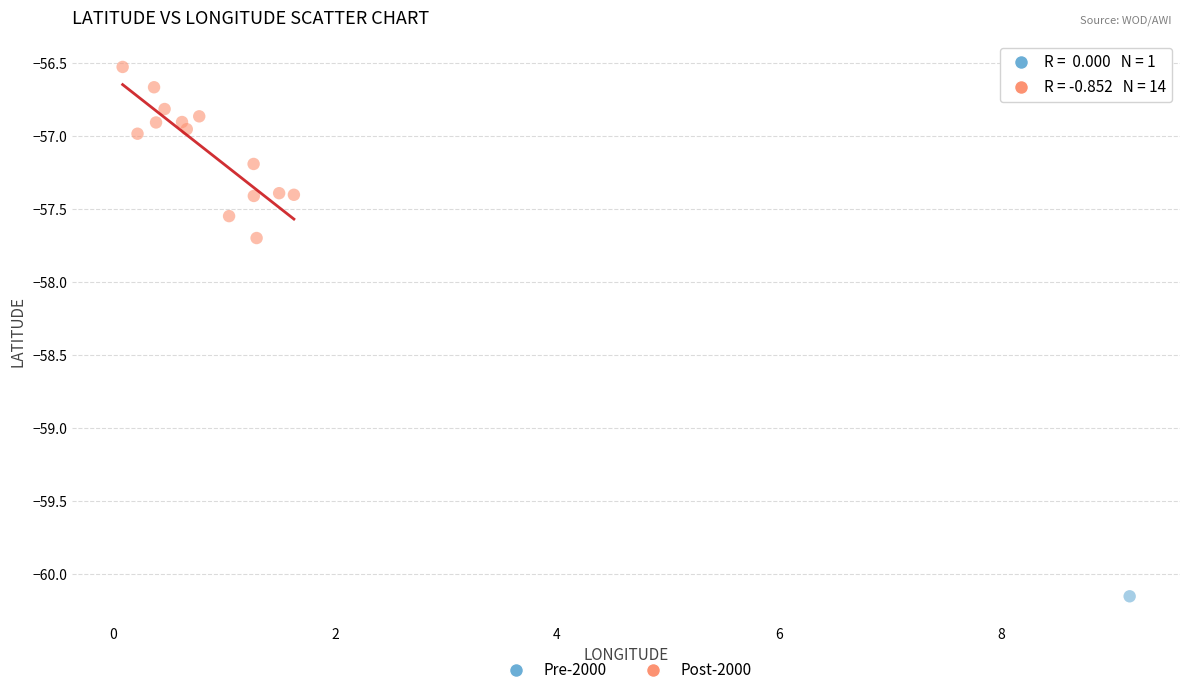

What are all the series names shown in the legend?

Pre-2000, Post-2000